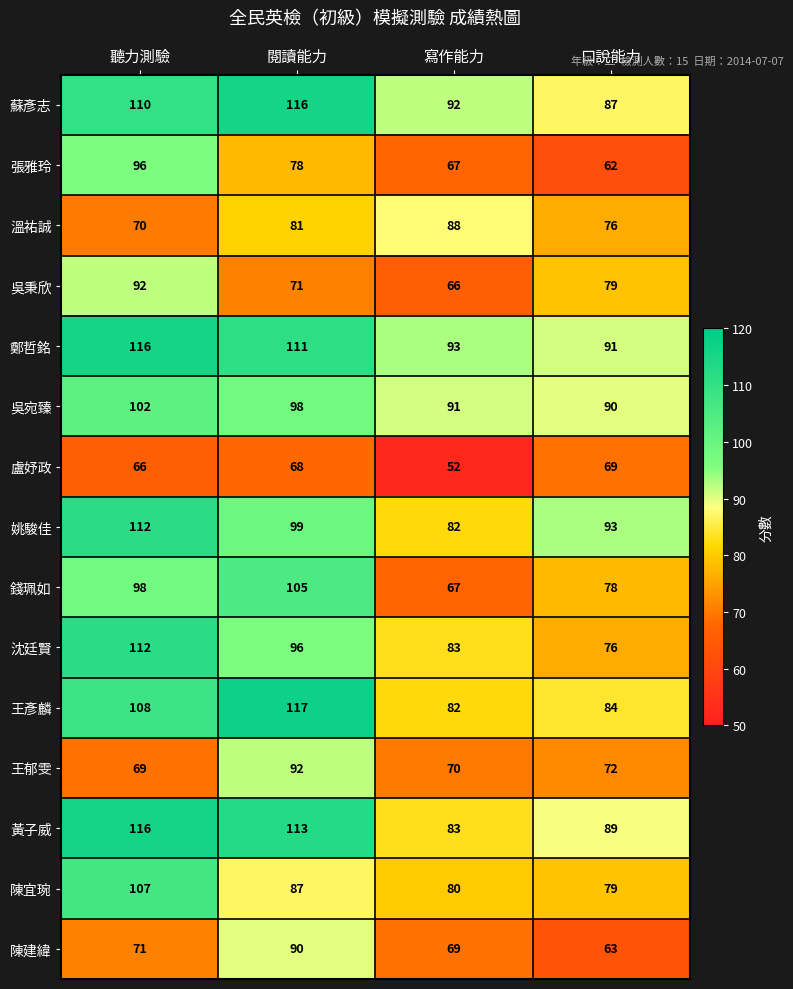

Is it true that 盧妤政 equals 35 at 口說能力?

False